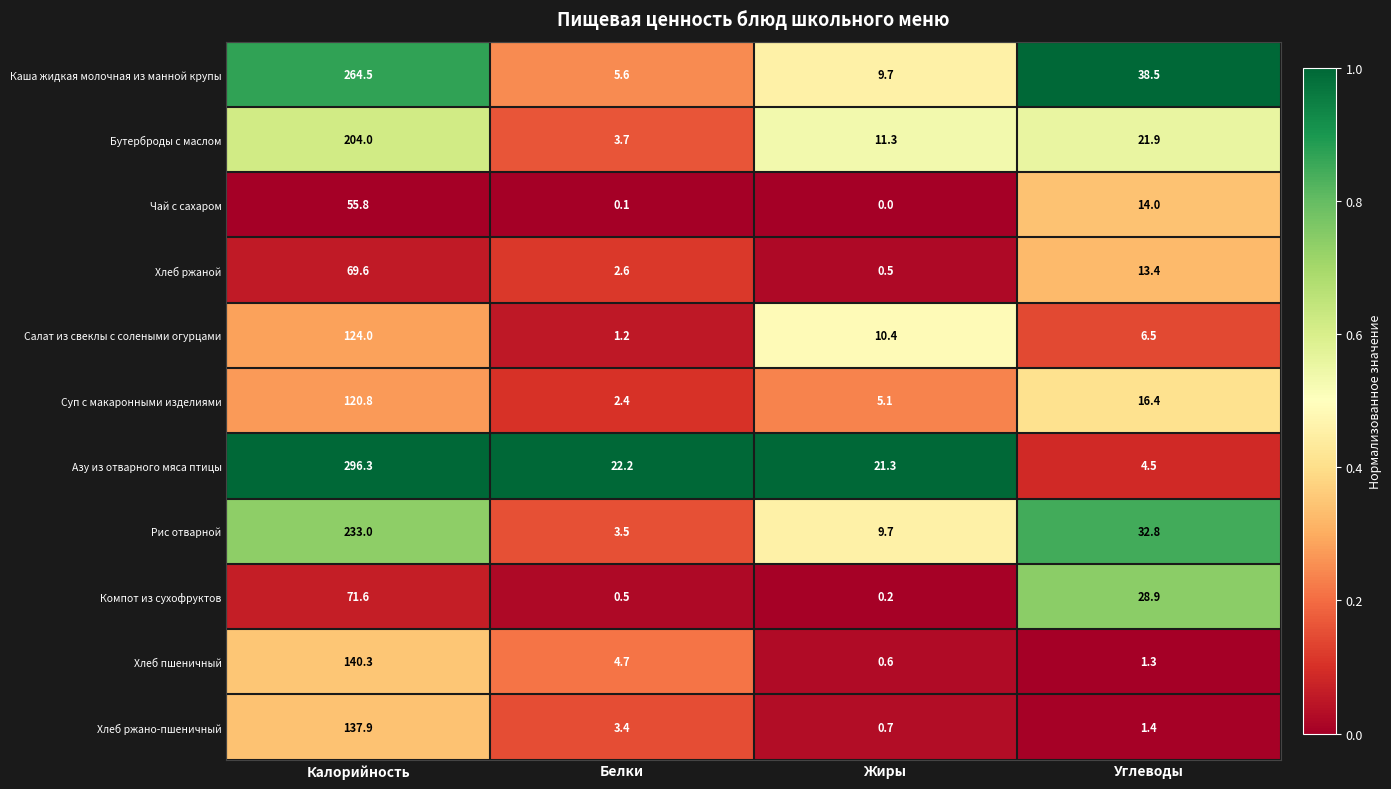

How many categories are shown in the chart?

4